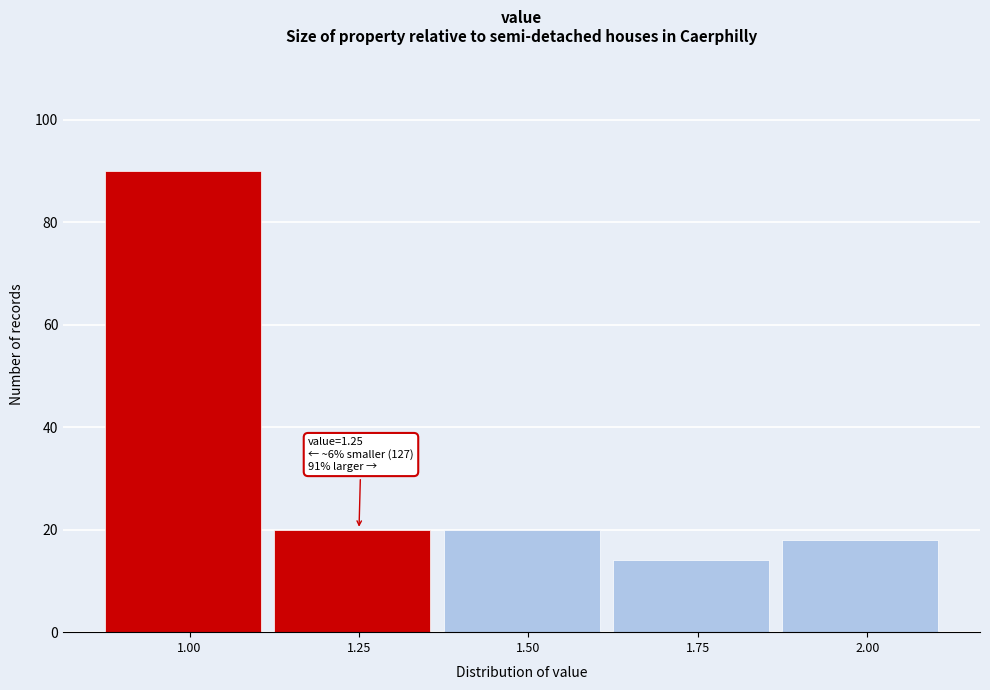

Reading left to right, extract all data points from this chart.

90	20	20	14	18